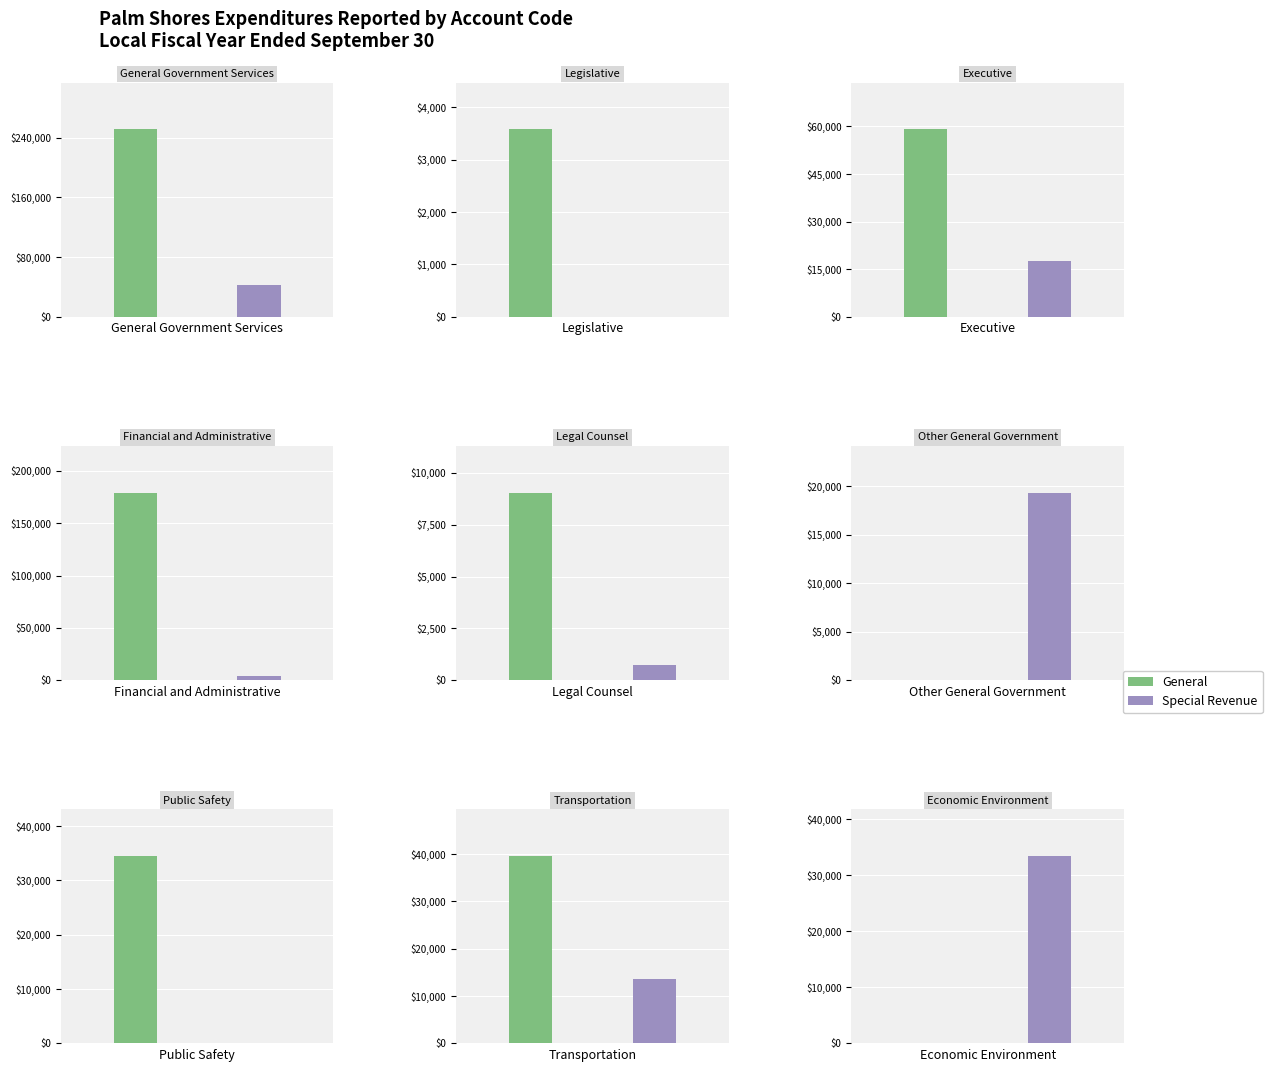

At how many categories does at least one series exceed 66974?

2